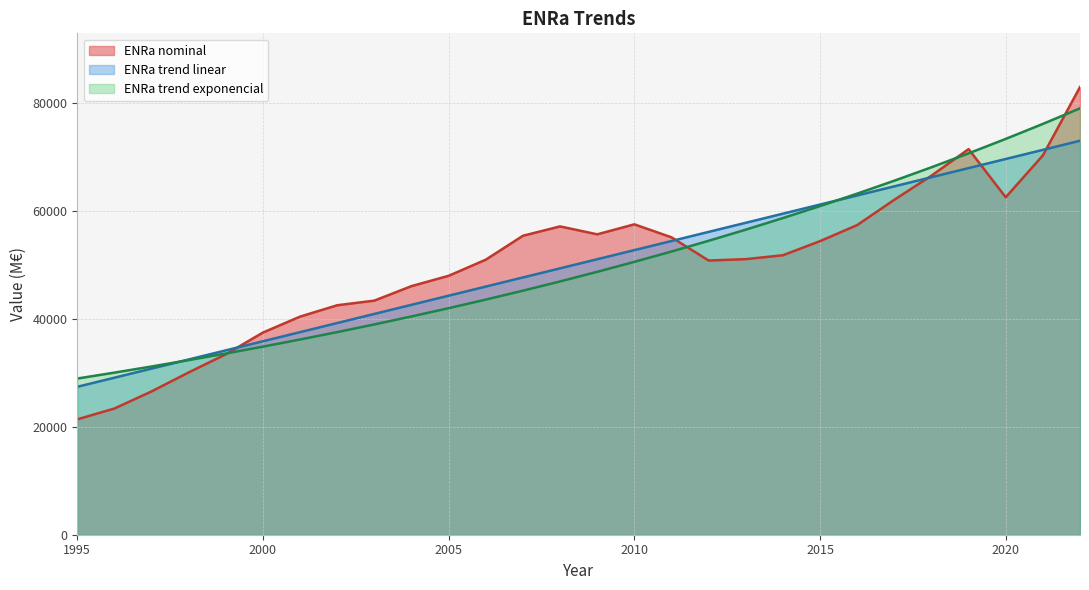

How many lines are shown in the chart?

3